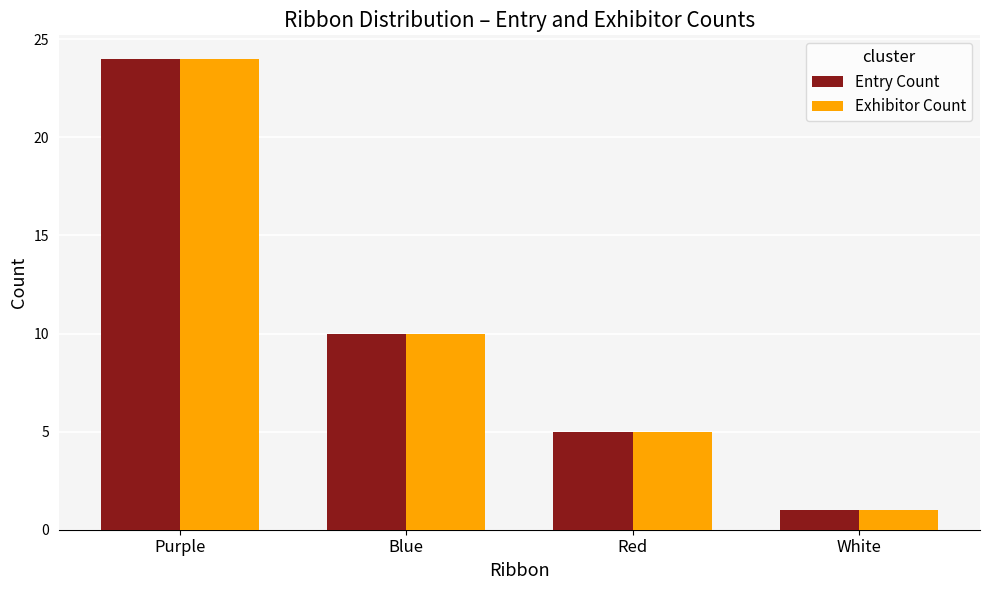

What is the total value across all series at White?

2